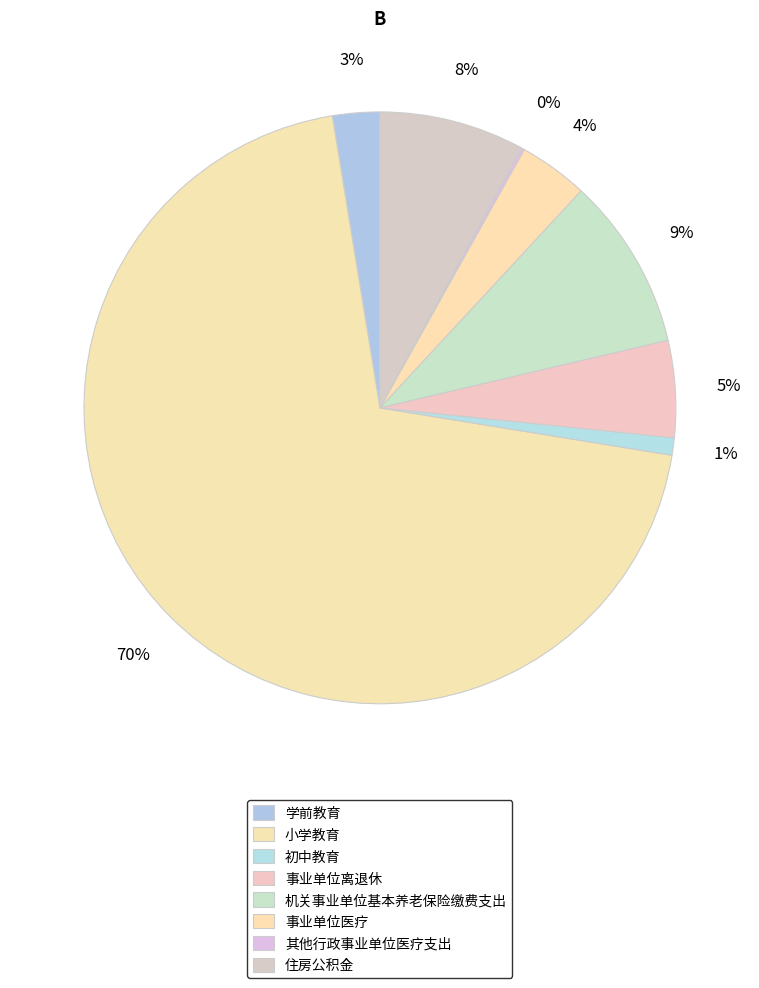

How many slices are in this pie chart?

8